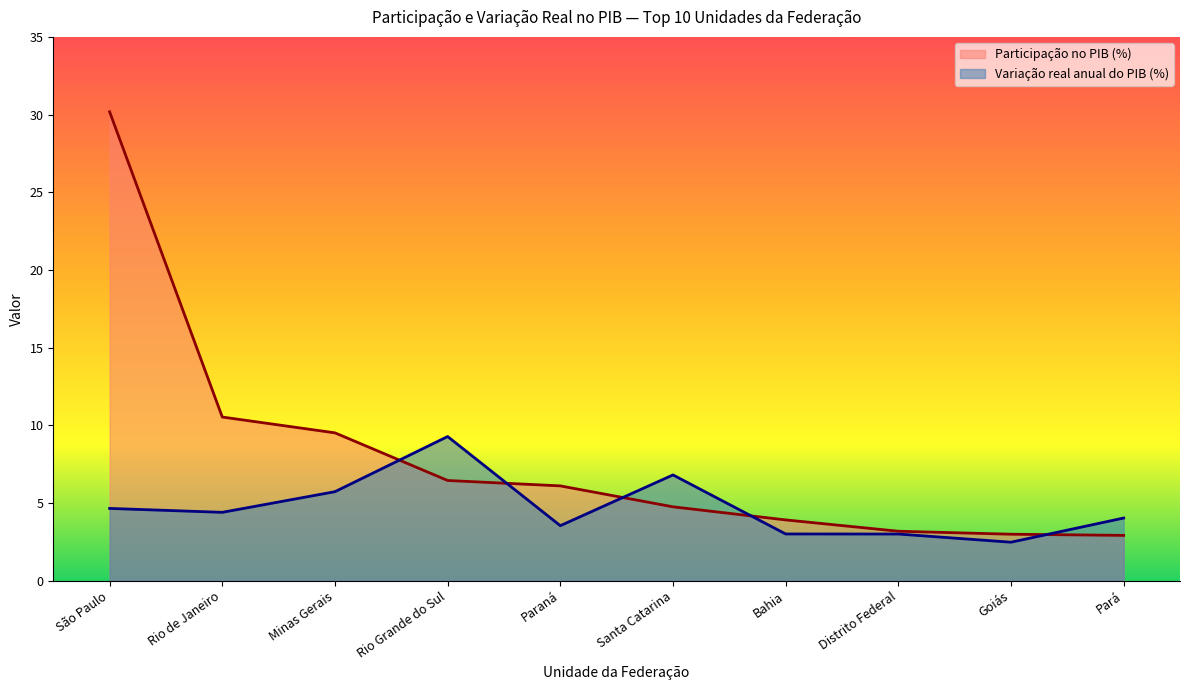

Which series has the largest range (max minus min)?

Participação no PIB (%) line